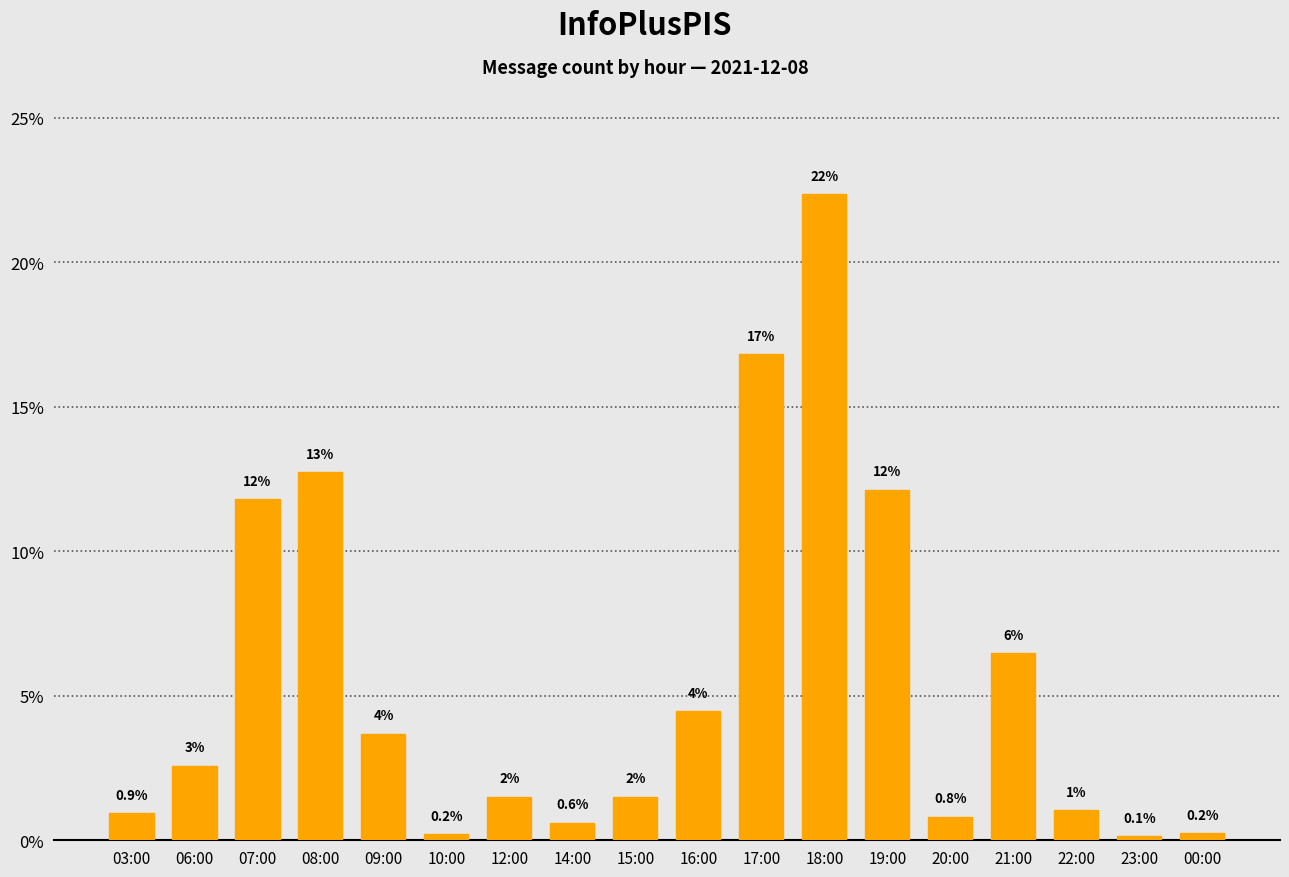

Which category has the lowest value across all series?

23:00